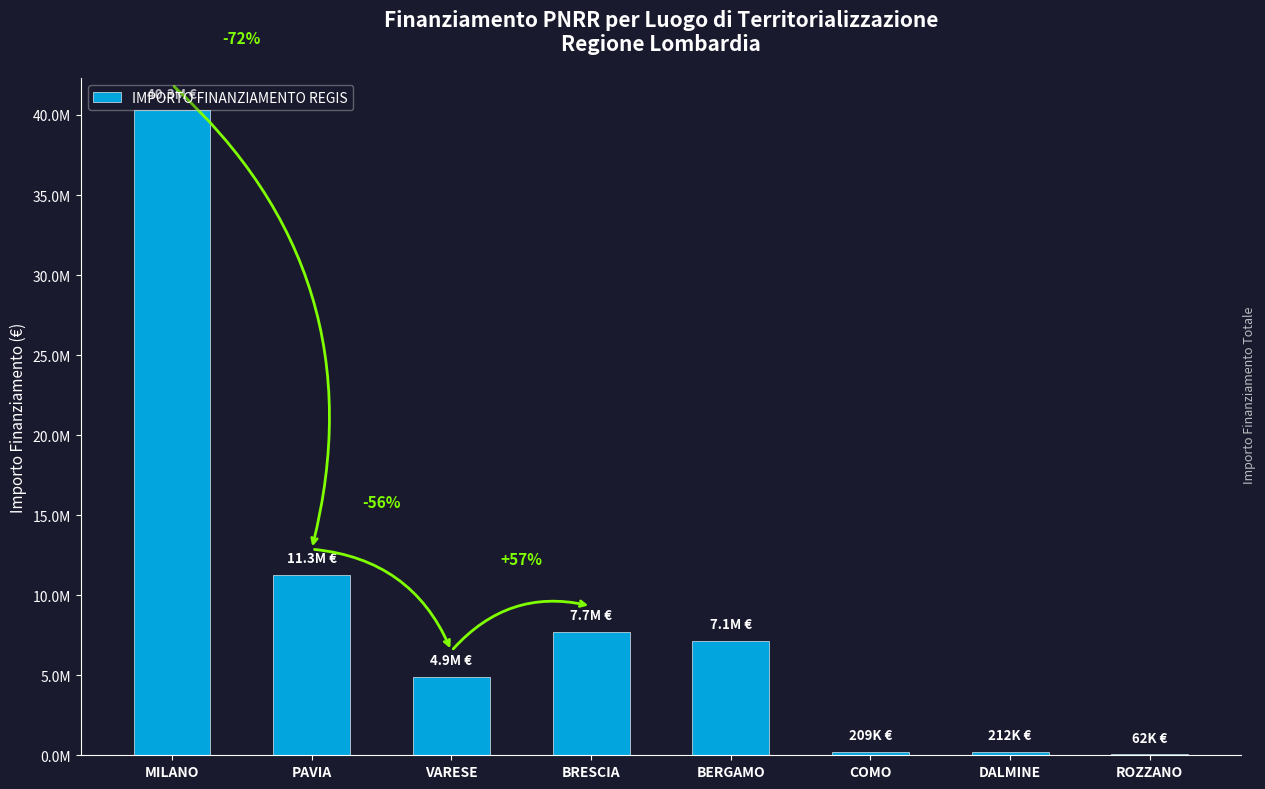

What is the change in value from VARESE to COMO?

-4695839.0